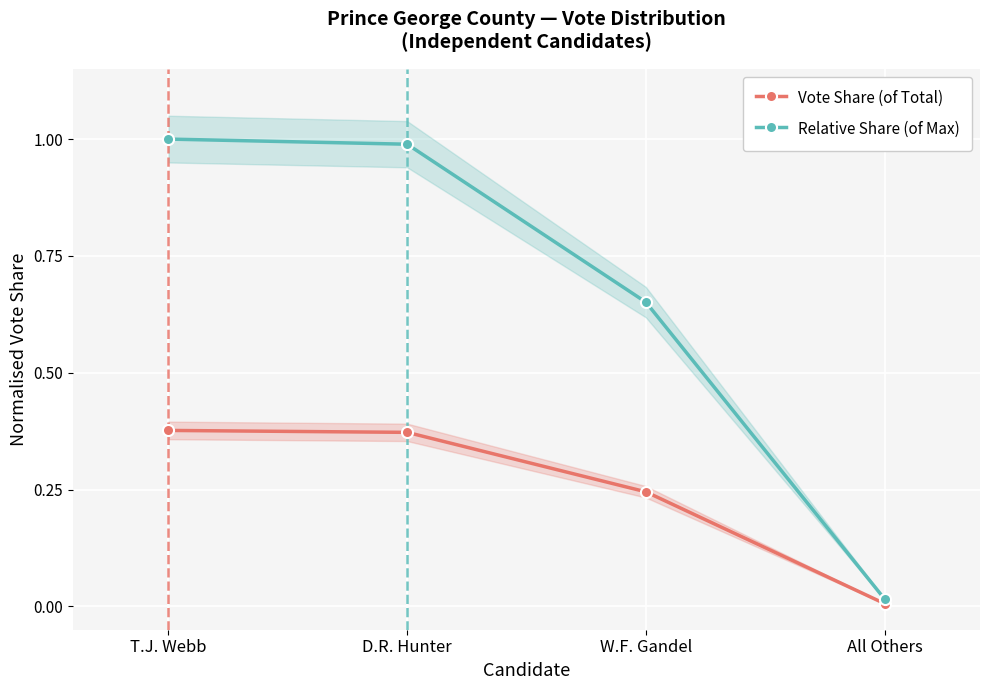

How many lines are shown in the chart?

2